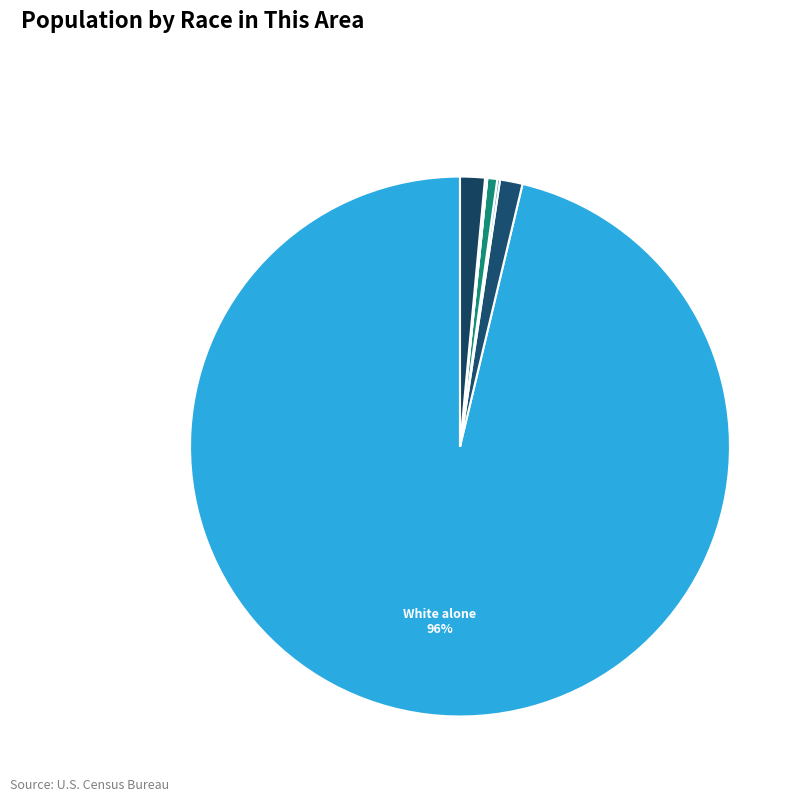

Which slice is the largest?

White alone